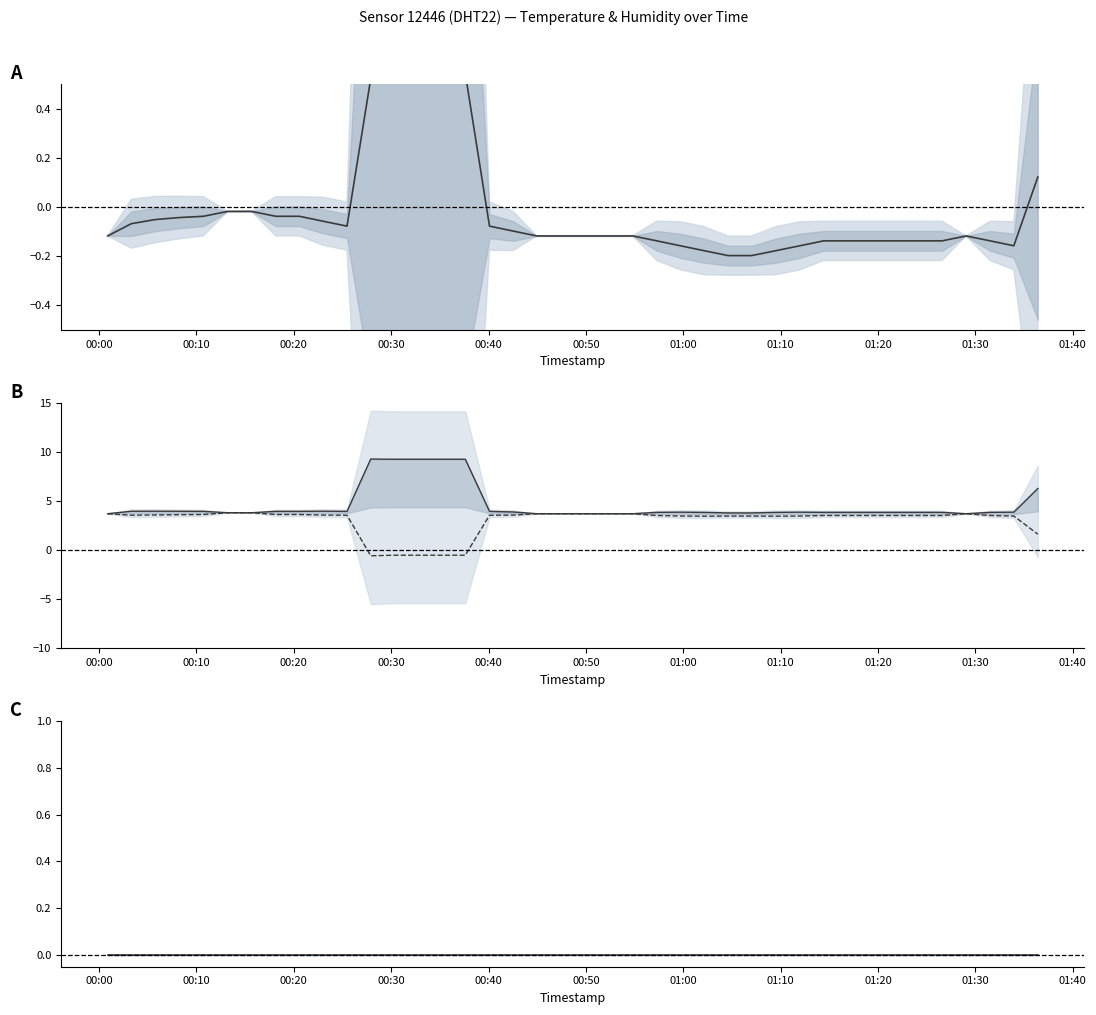

True or false: humidity has more than 1 points higher than both neighbors.

False